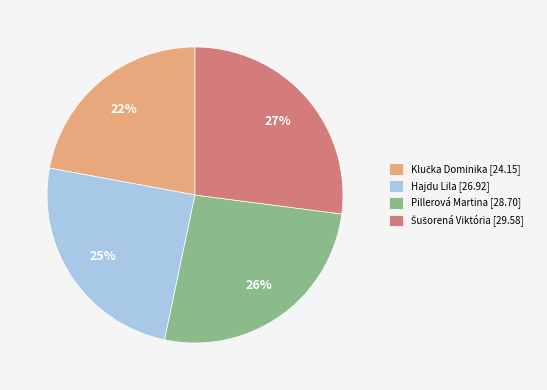

Is there a majority slice in this chart?

No